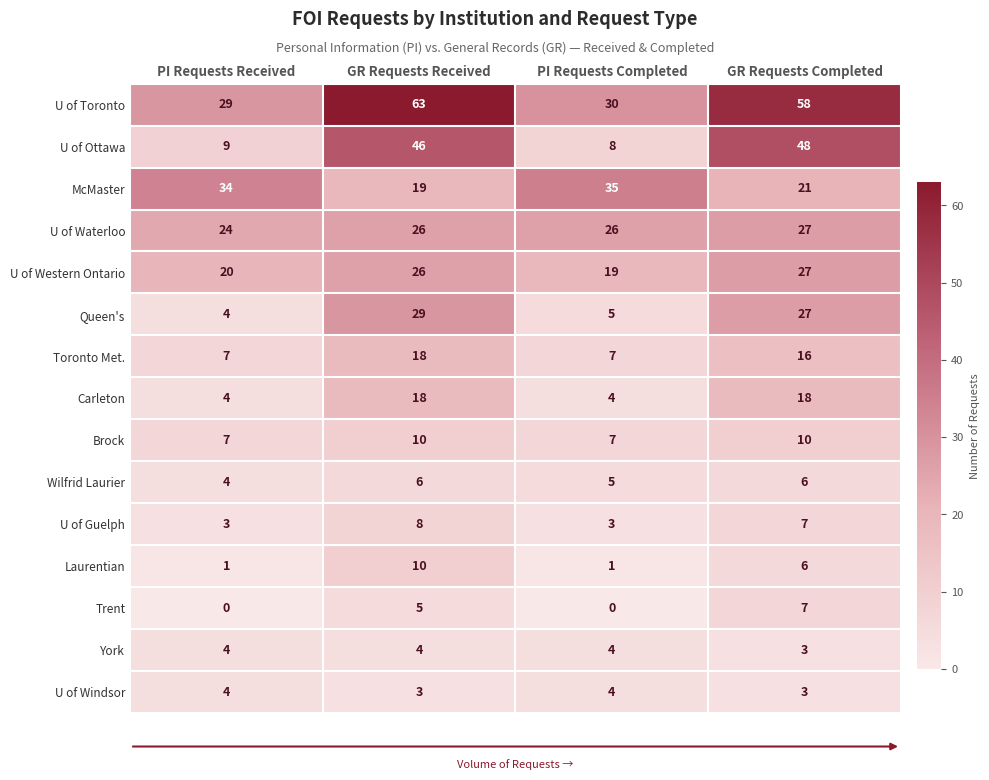

True or false: McMaster has a value of 21 at GR Requests Completed.

True